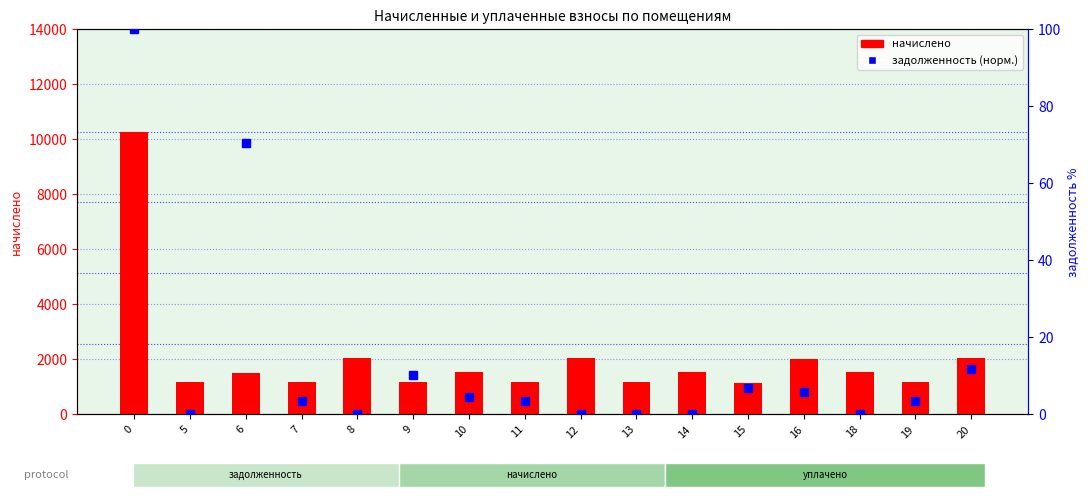

Count the number of categories in the chart.

16